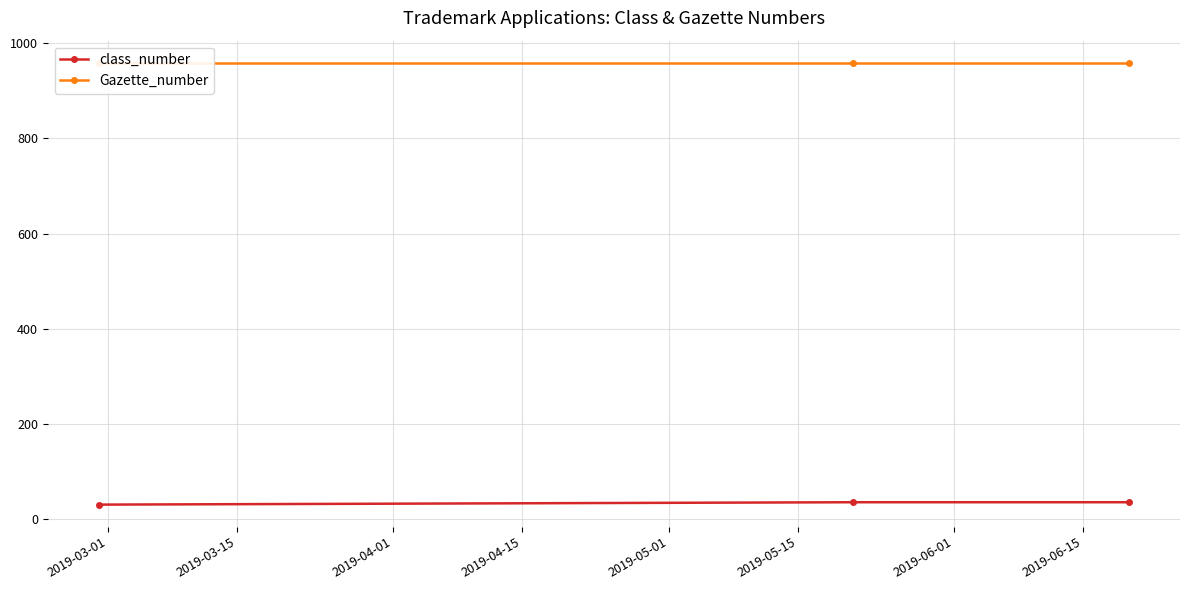

What are all the series names shown in the legend?

class_number, Gazette_number